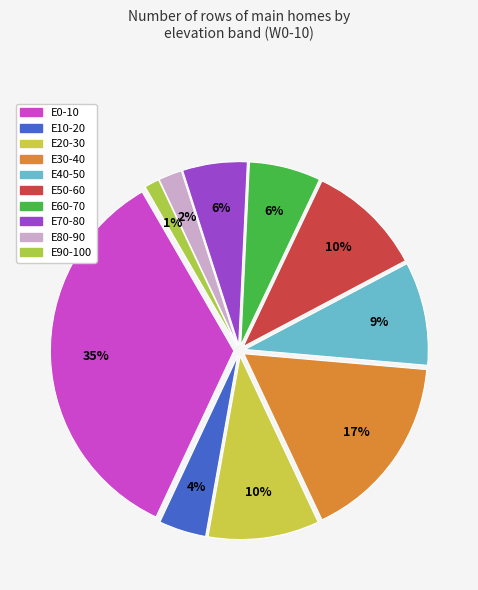

What is the smallest slice in the pie chart?

E90-100